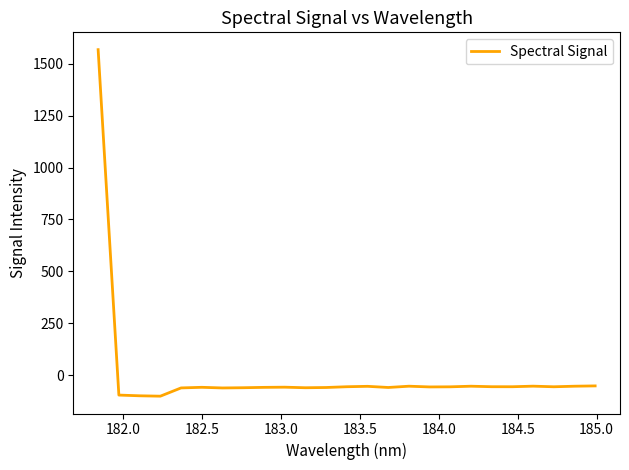

What is the minimum value shown in the chart?

-100.5